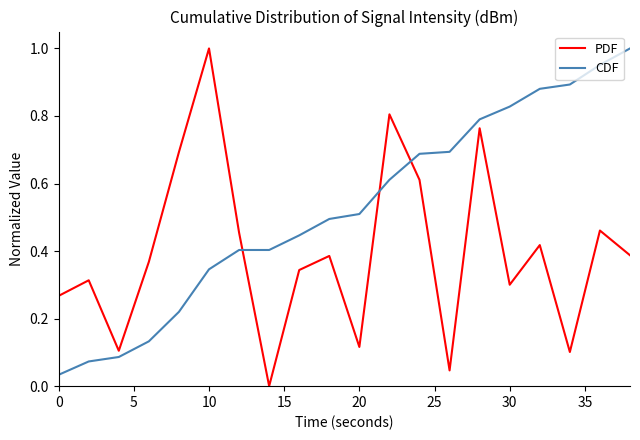

After their last crossing, which series has the higher values: CDF or PDF?

CDF